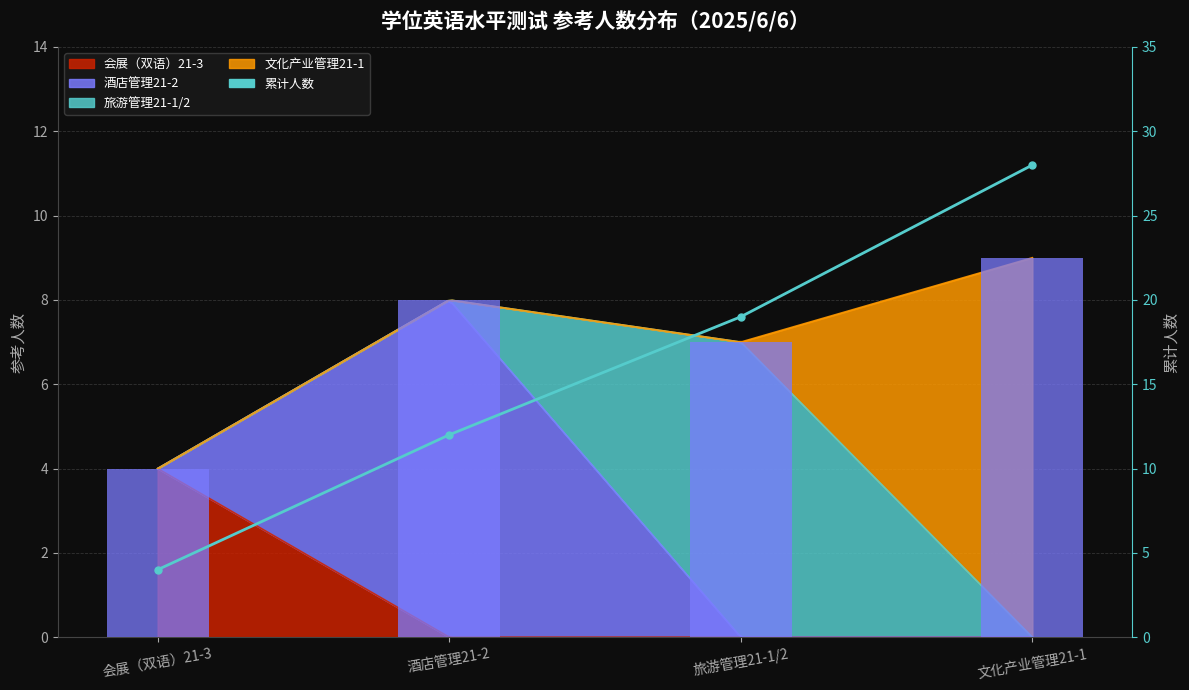

Reading left to right, what are all the values shown in this chart?

各班参考人数: 会展（双语）21-3=4	酒店管理21-2=8	旅游管理21-1/2=7	文化产业管理21-1=9
累计人数: 会展（双语）21-3=4	酒店管理21-2=12	旅游管理21-1/2=19	文化产业管理21-1=28